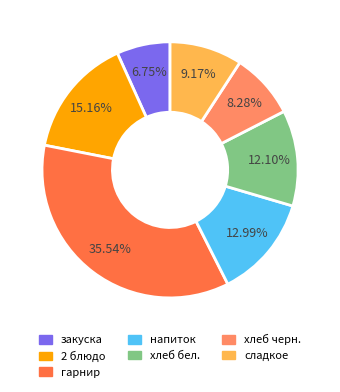

Is there a majority slice in this chart?

No